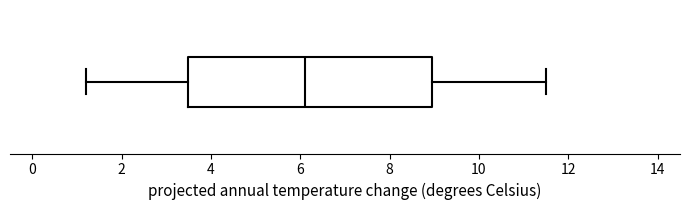

Read this box plot against the x-axis: the position of the median line, the range covered by the box, and the ends of both whiskers. The values are not printed on the chart, so give them approximately, as read against the axis.

median 6.2, box 3.4 to 9.0, whiskers 1.2 to 11.6